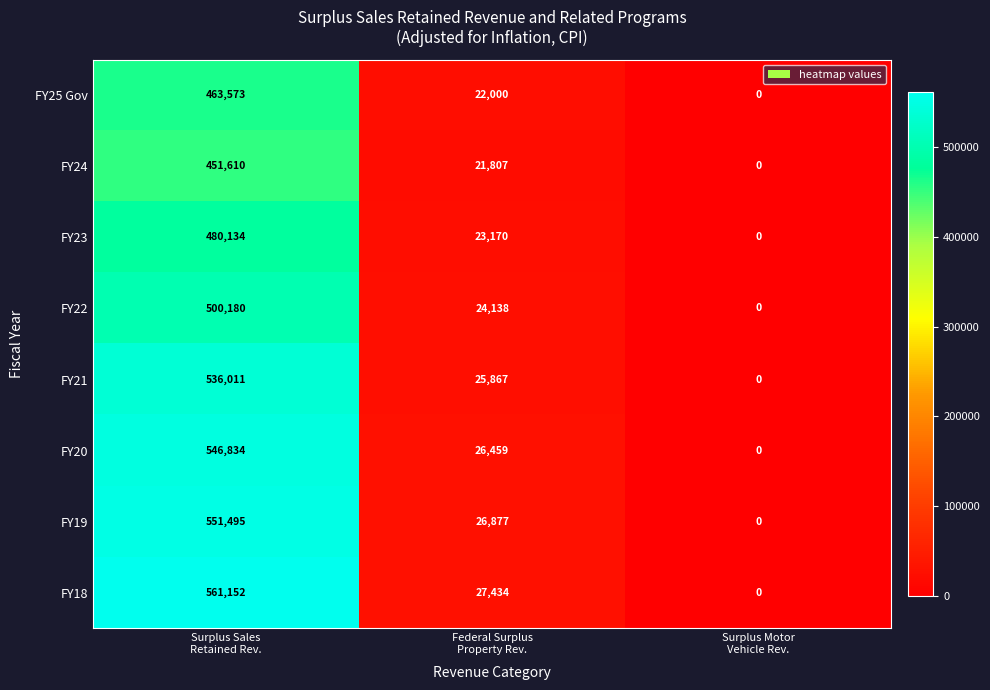

Rank the series at Surplus Sales
Retained Rev. from highest to lowest value.

FY18, FY19, FY20, FY21, FY22, FY23, FY25 Gov, FY24